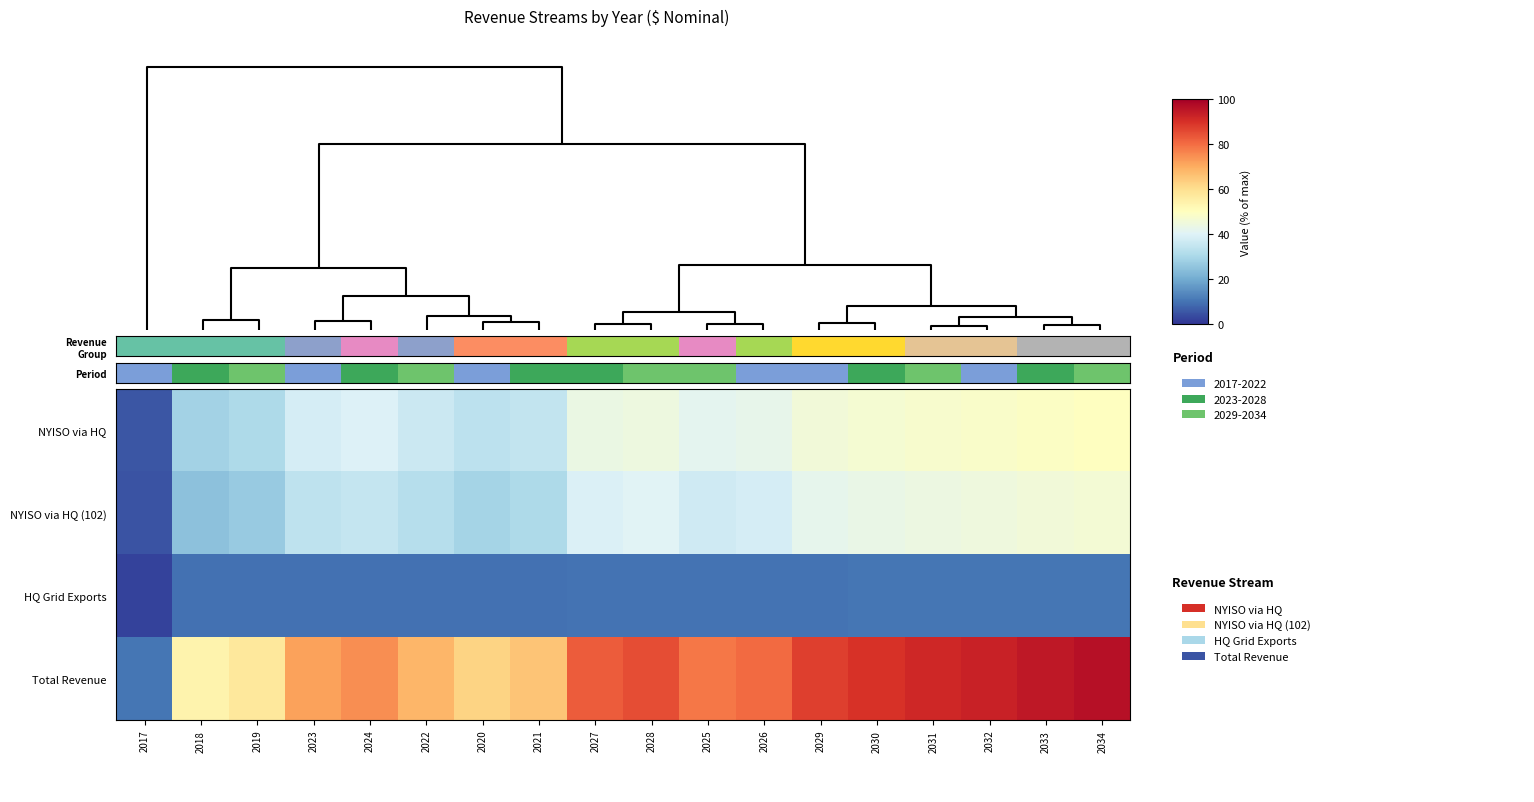

At which category is the sum across all series the highest?

2034